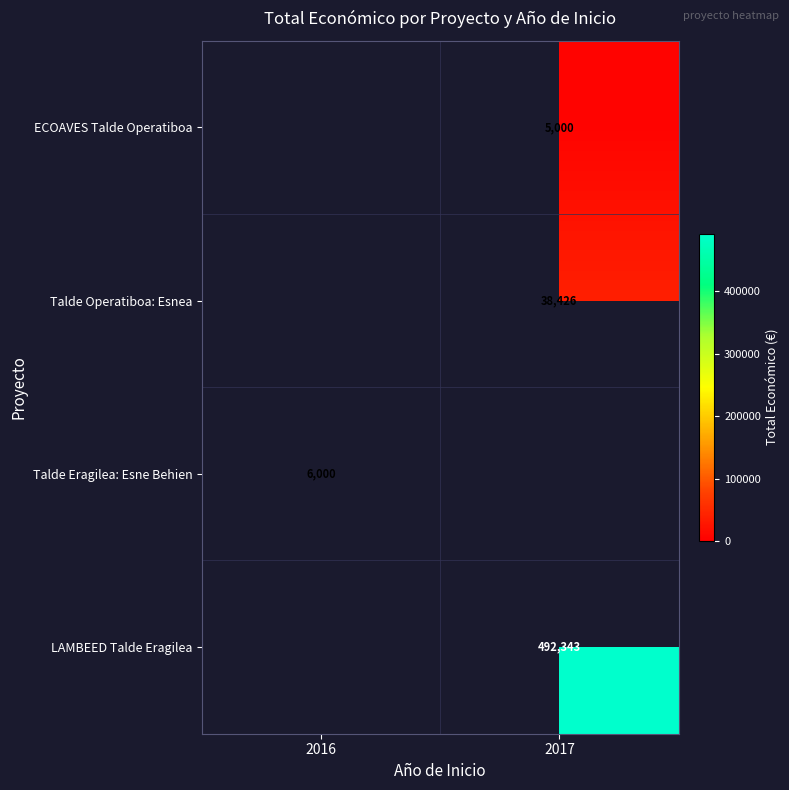

What is the spread (max minus min) of values at 2016?

6000